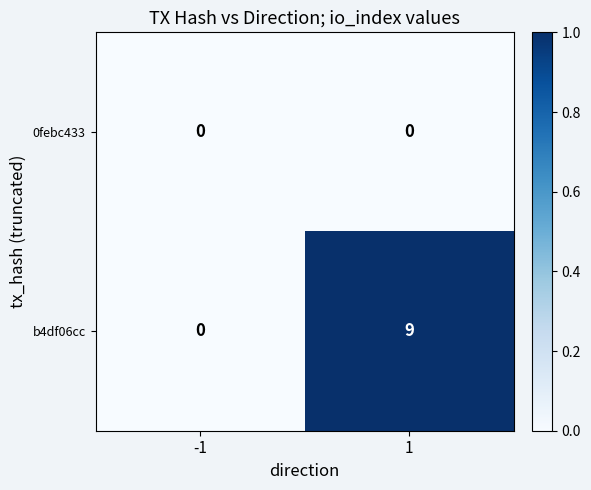

Rank the series by their average value, from lowest to highest.

0febc433, b4df06cc